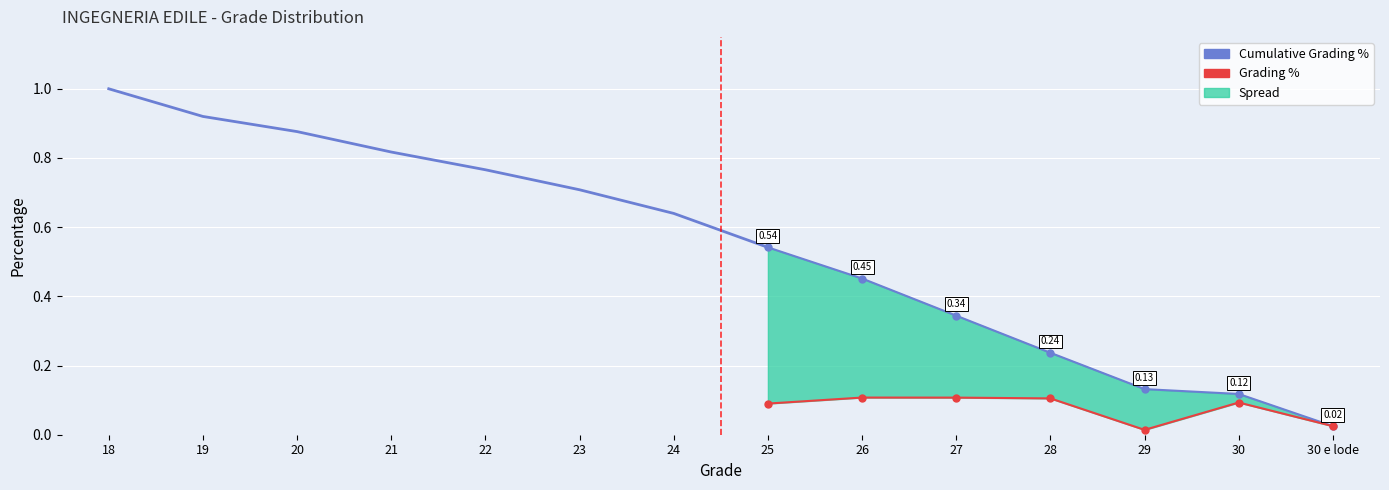

Is the value of Grading Percentage at 21 greater than the value of Cumulative Grading Percentage at 18?

No